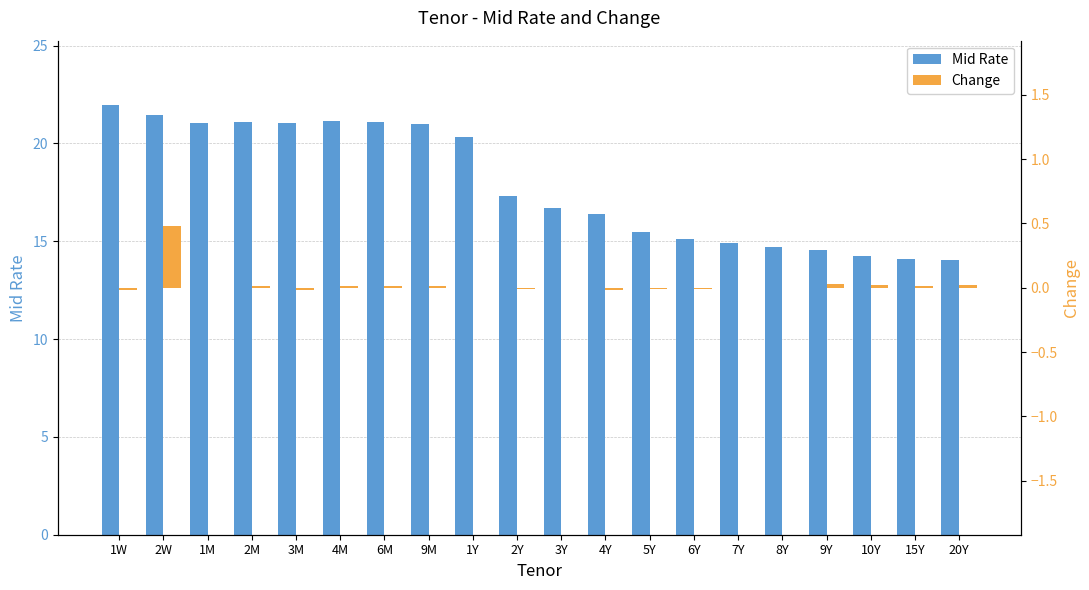

List the labels in order of Change value, smallest first.

1W, 3M, 4Y, 2Y, 5Y, 6Y, 1M, 1Y, 3Y, 7Y, 8Y, 2M, 4M, 6M, 9M, 15Y, 10Y, 20Y, 9Y, 2W